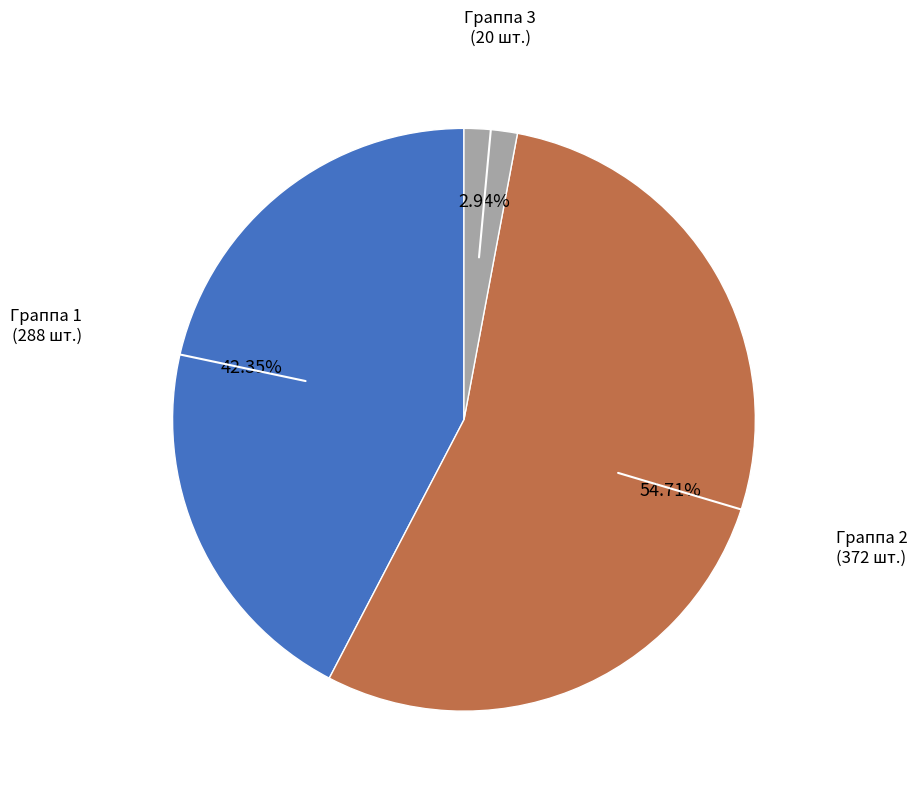

Is there any slice that represents more than half of the pie?

Yes